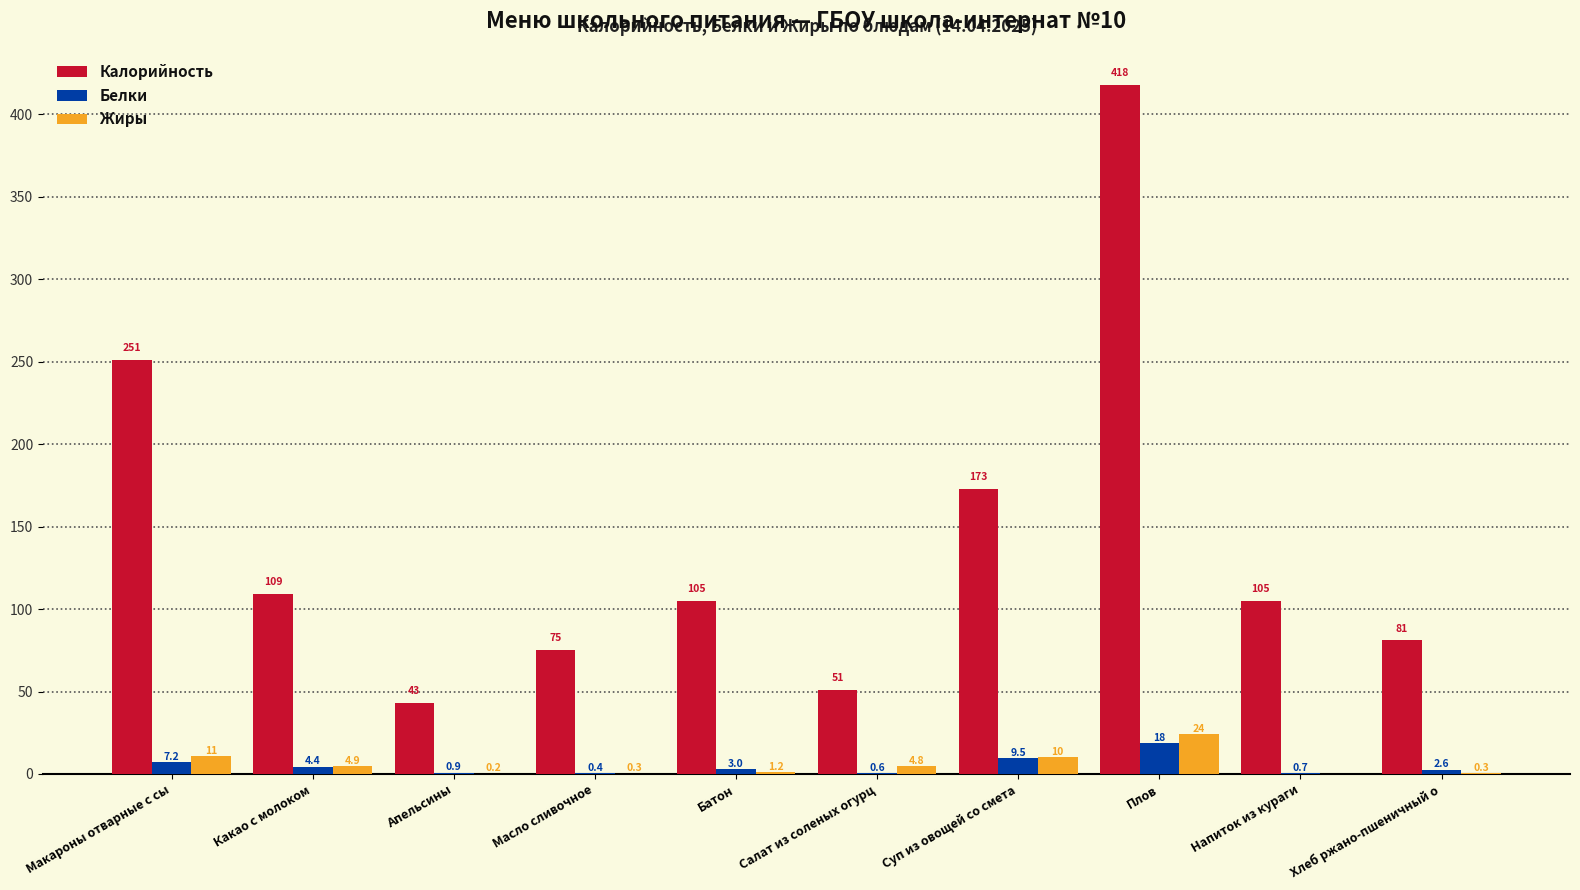

Between Макароны отварные с сы and Салат из соленых огурц, which series saw the biggest shift?

Калорийность